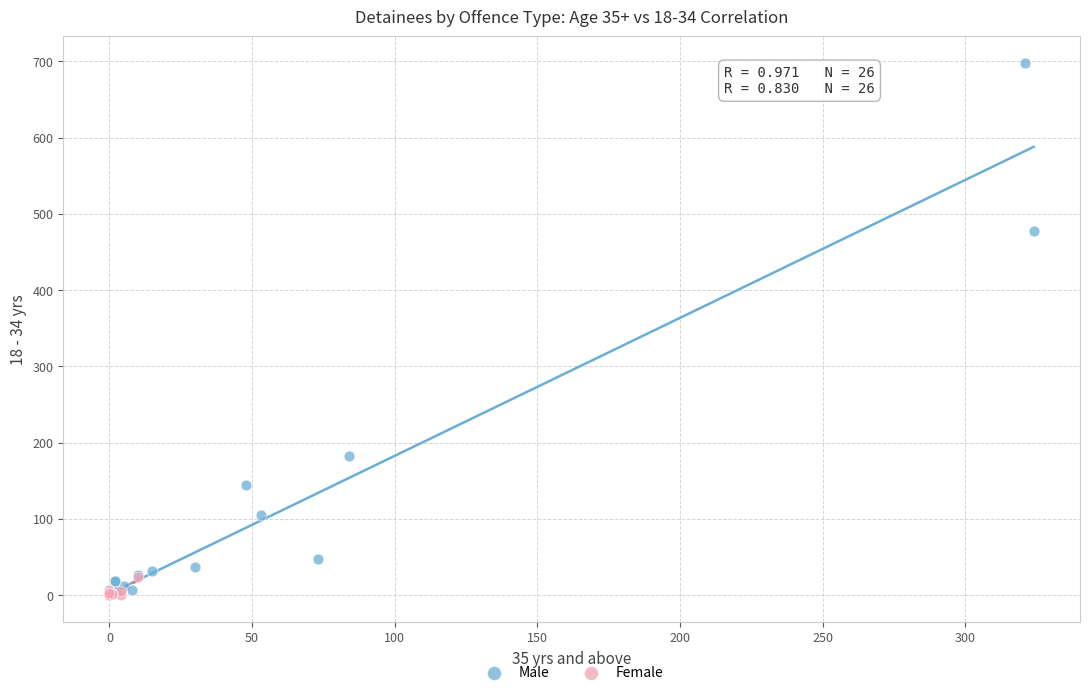

Which series reaches the maximum Y coordinate?

Male